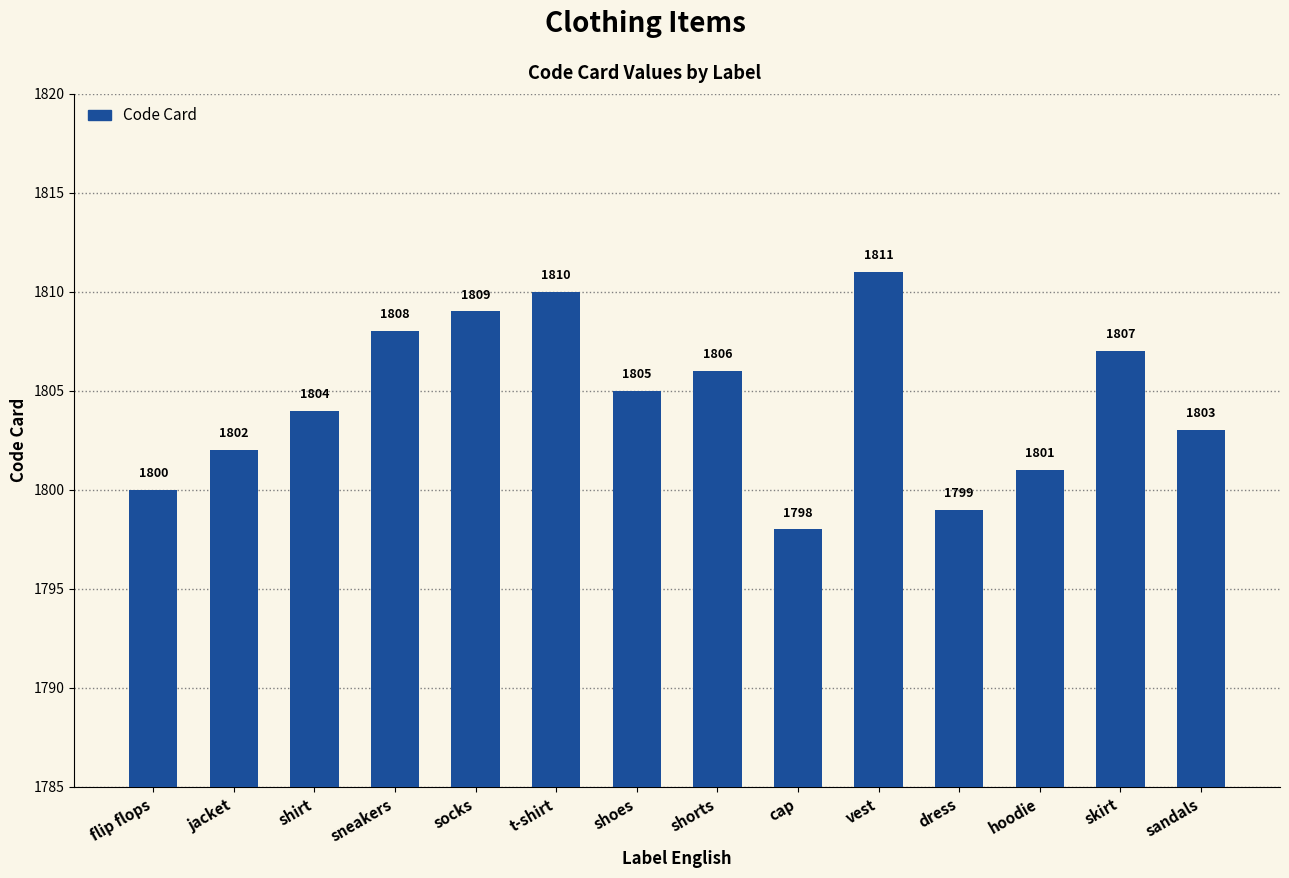

What position from the right is t-shirt?

9